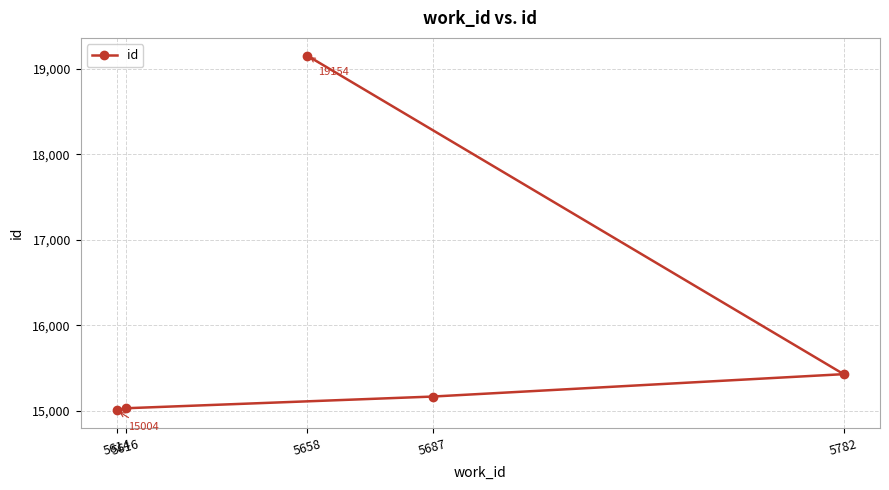

What is the difference between the values at 5614 and 5782?

424